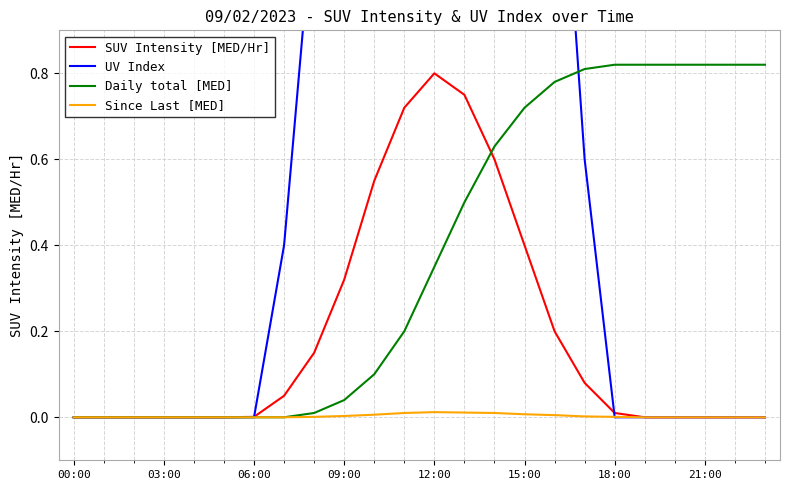

Is it true that Since Last [MED] equals 0.0 at 06:00?

True